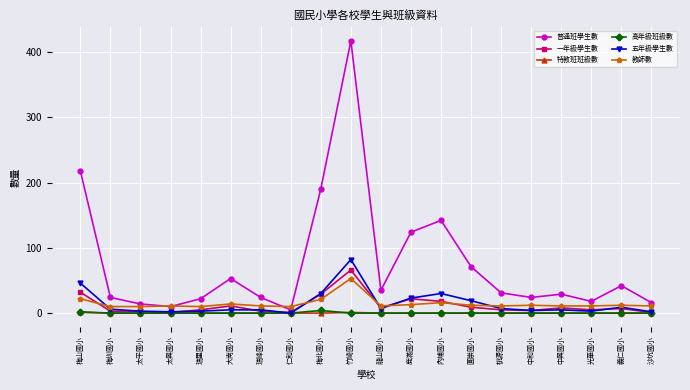

How many series are shown in this chart?

6